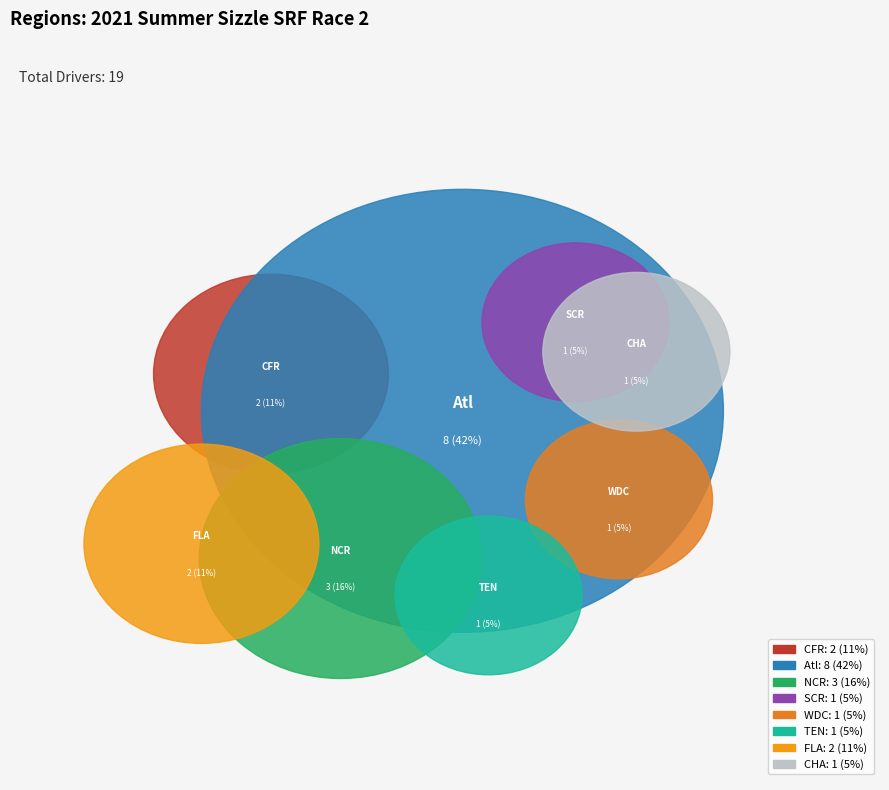

What percentage is the NCR slice, to the nearest percent?

16%